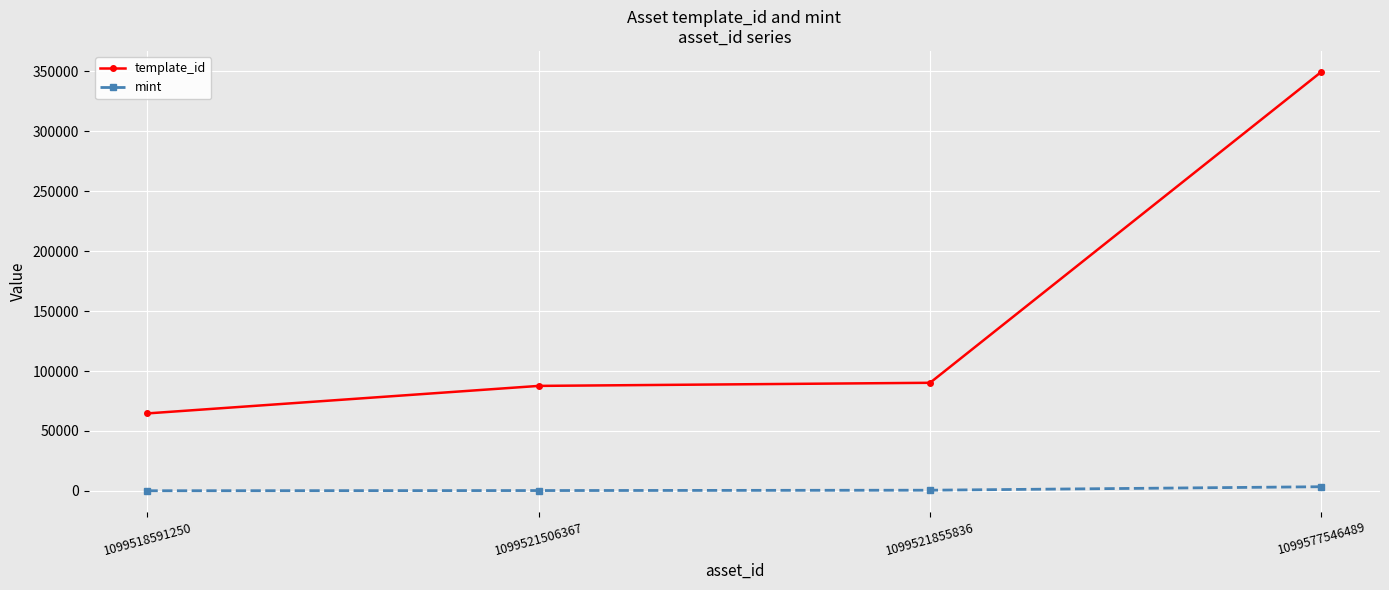

True or false: template_id has more than 2 interior local peaks.

False